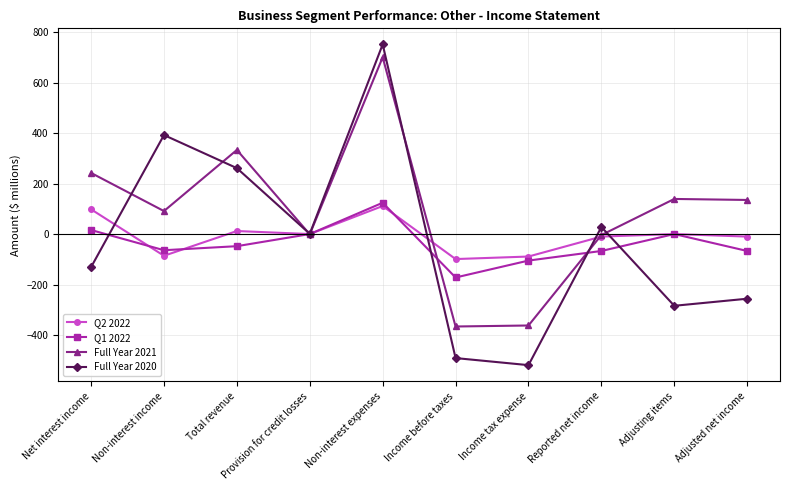

Is it true that Q2 2022 equals -89 at Income tax expense?

True